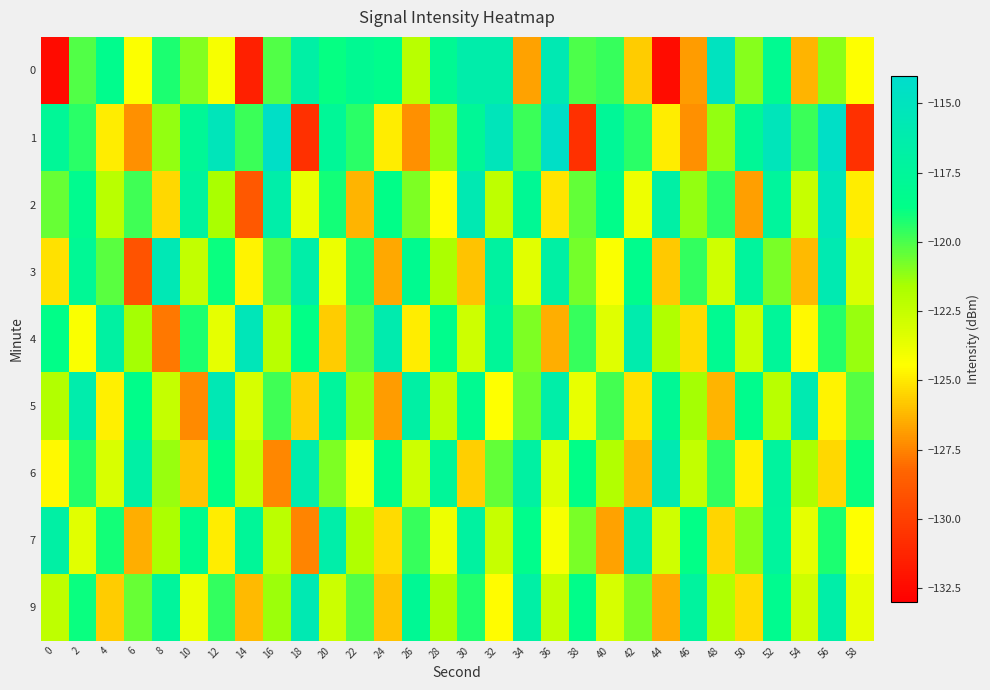

What is the difference between the highest and lowest values at 12?

9.7